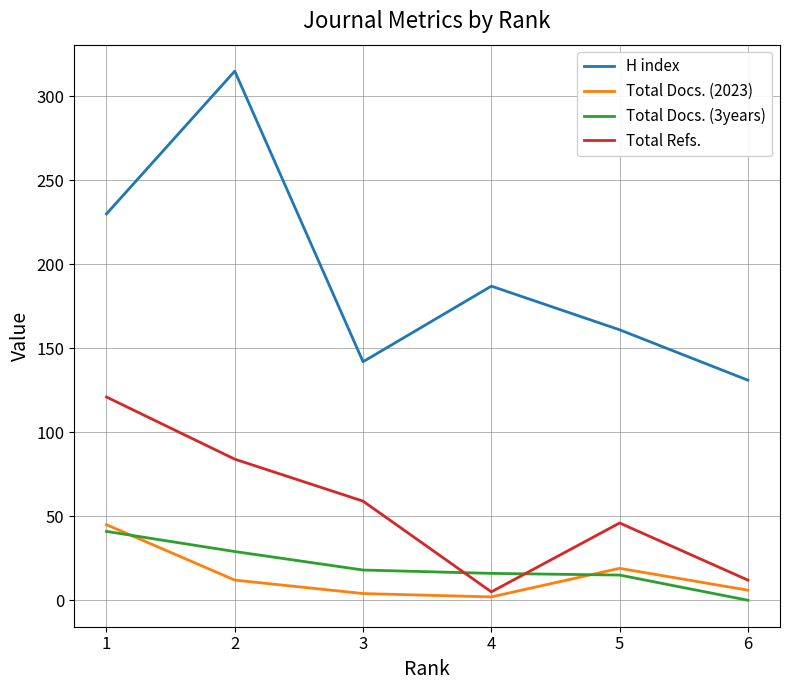

What is the sum of the Total Refs. values at 2 and 5?

130